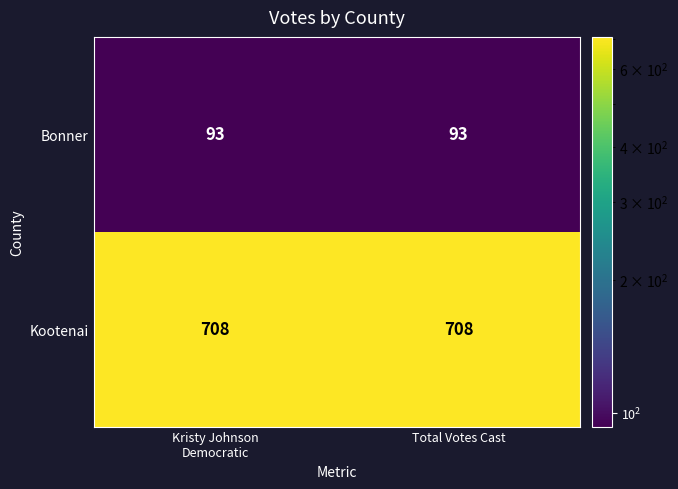

Reading left to right, list all the values displayed in this chart.

Bonner: 93	93
Kootenai: 708	708